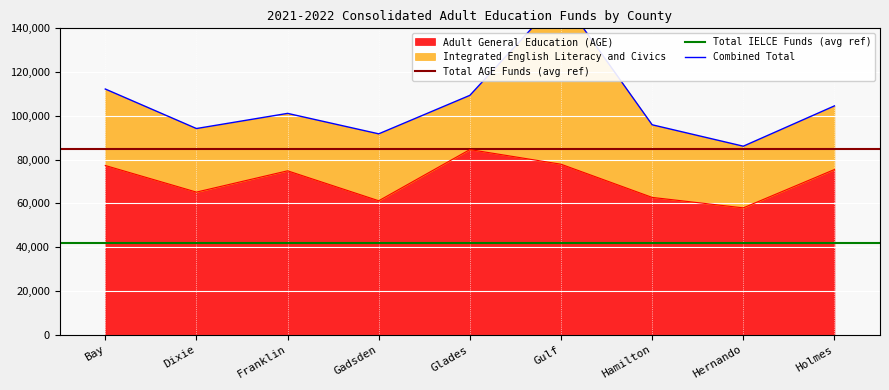

Reading left to right, list all the values displayed in this chart.

Bay=77306	Dixie=65150	Franklin=74880	Gadsden=61192	Glades=84586	Gulf=77895	Hamilton=62723	Hernando=57941	Holmes=75468